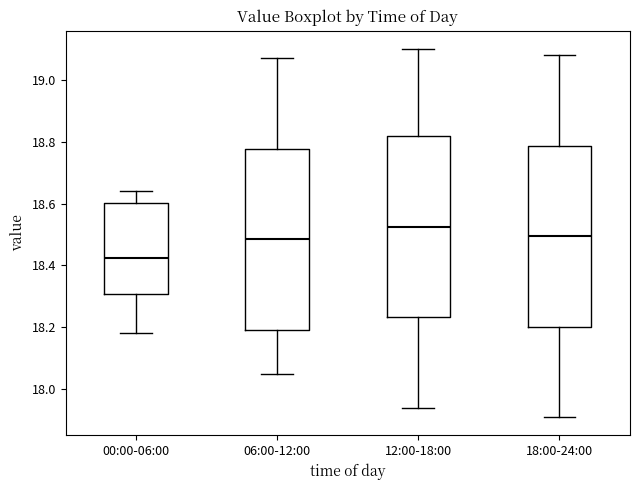

Which box has the highest median line?

12:00-18:00